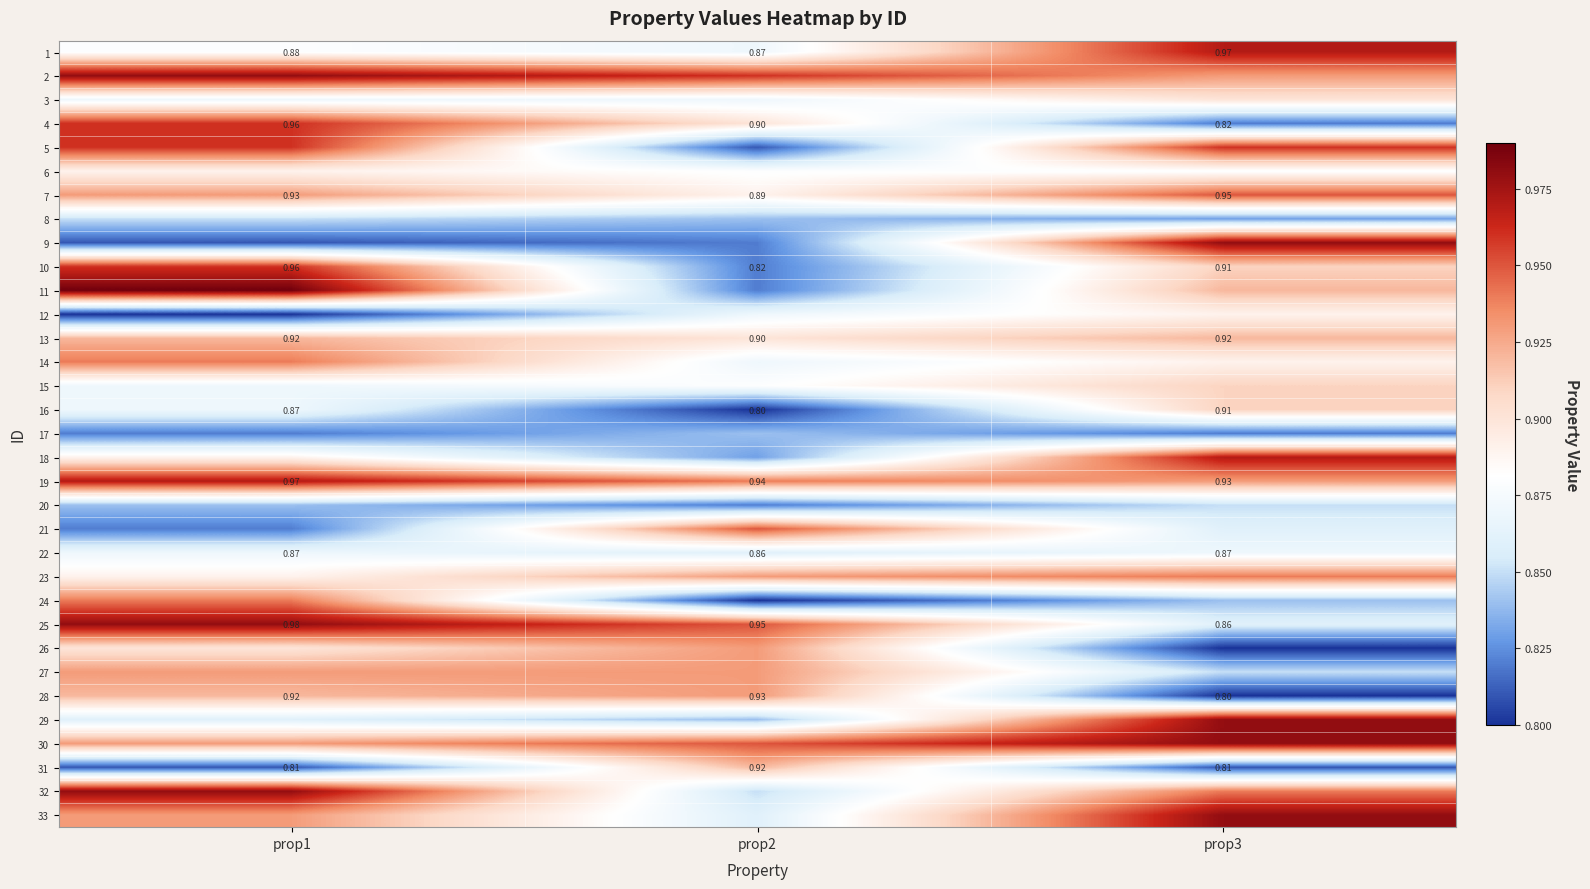

What is the sum of the 12 values at prop2 and prop3?

1.8